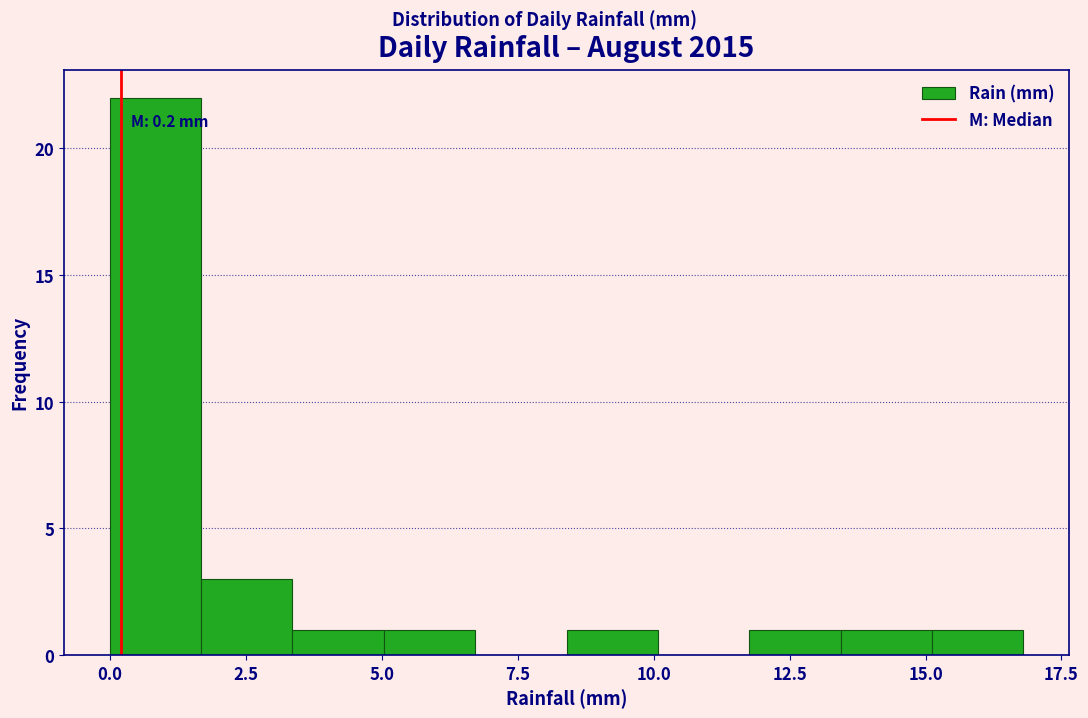

Around what value on the x-axis is the tallest bar? Give the approximate position of its centre, as read against the axis.

1.0